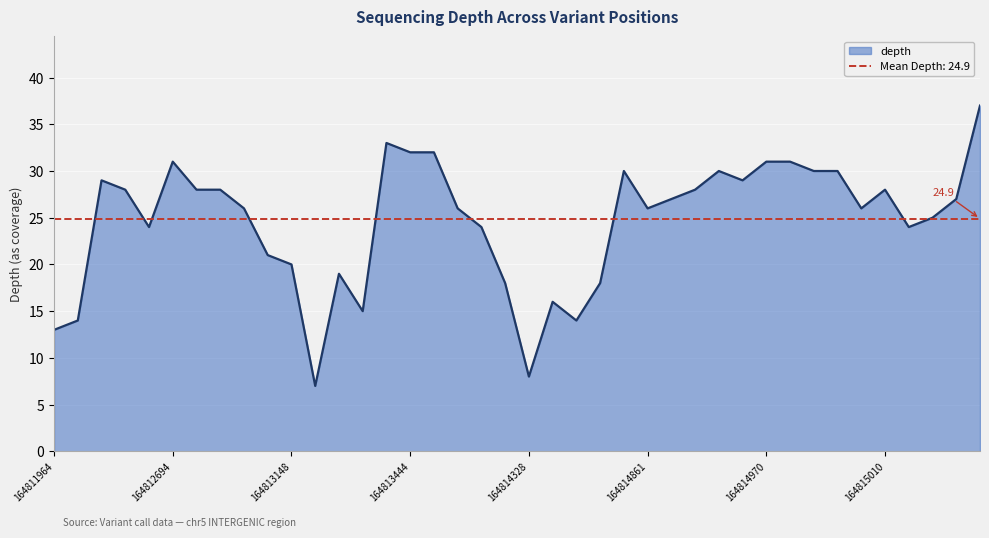

How many lines are shown in the chart?

1